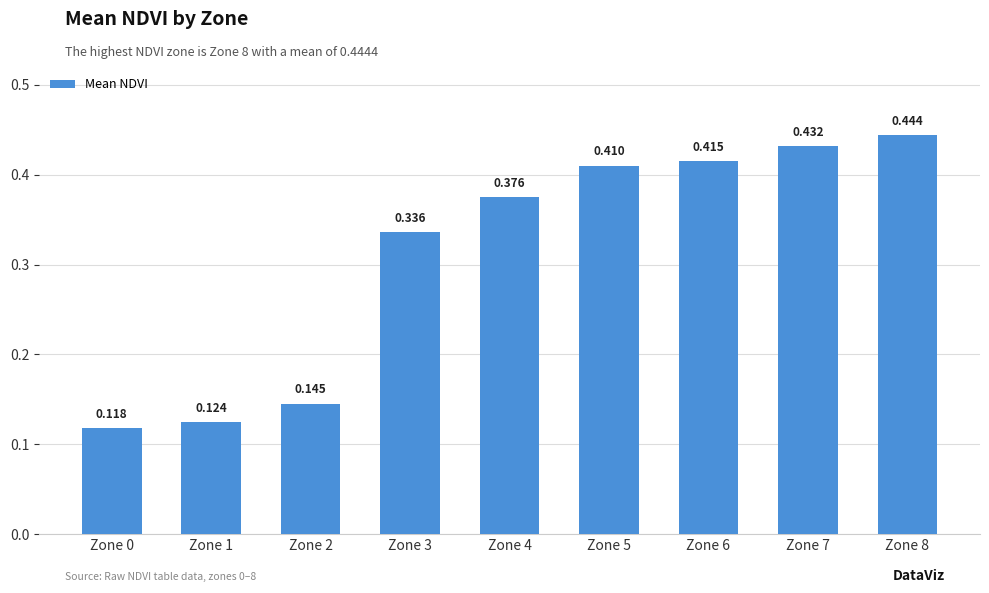

How many distinct data groups are displayed?

1